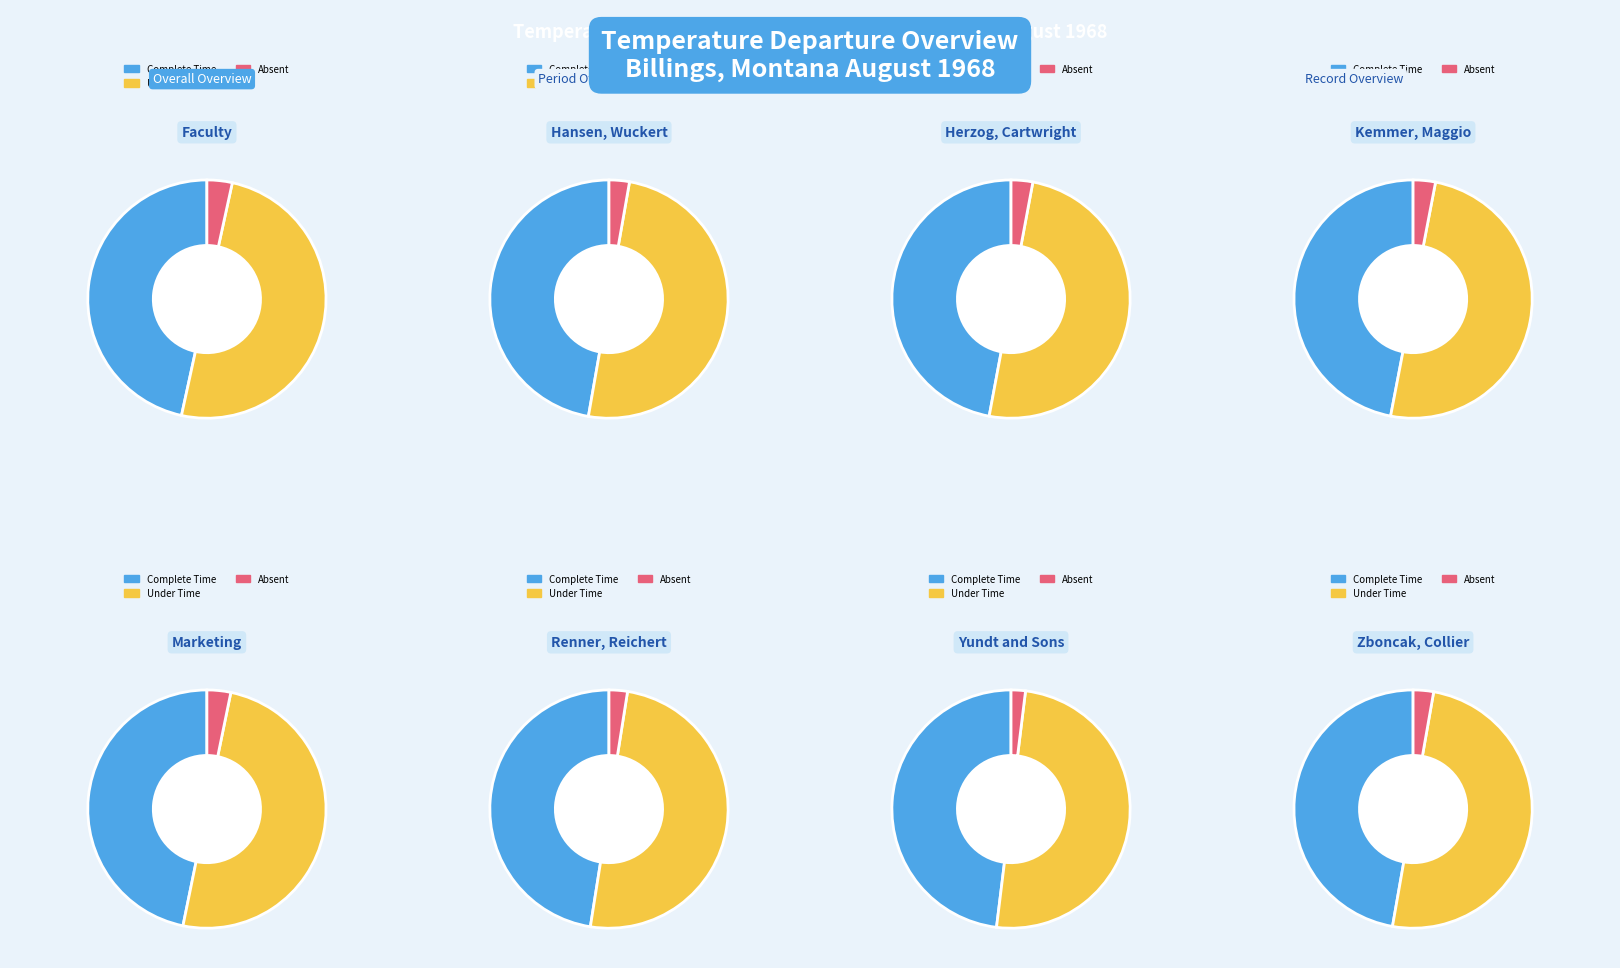

The Period 3 slice represents 1% of the pie. True or false?

False